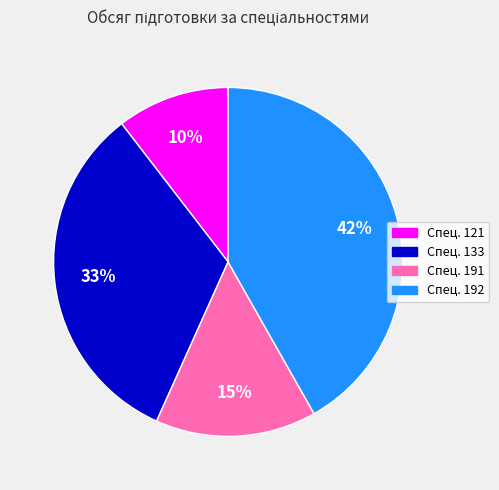

Is there any slice that represents more than half of the pie?

No